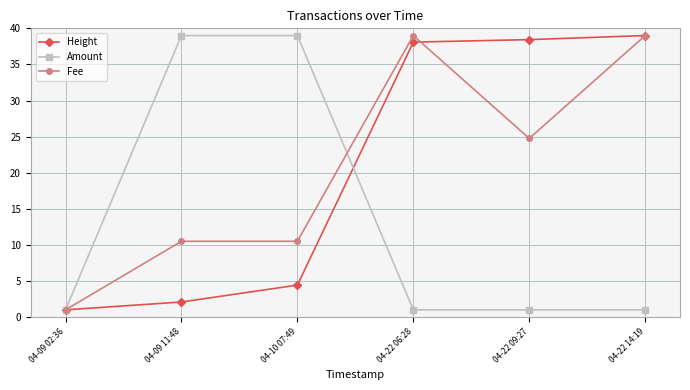

At which label does Fee first exceed 24?

04-22 06:28